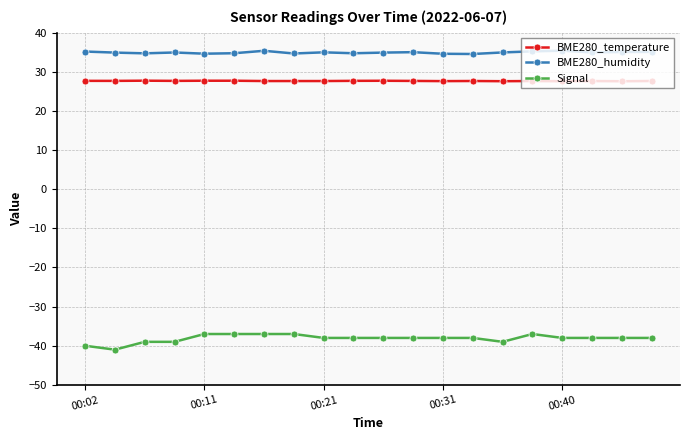

List the series in order of their peak value, lowest first.

Signal, BME280_temperature, BME280_humidity